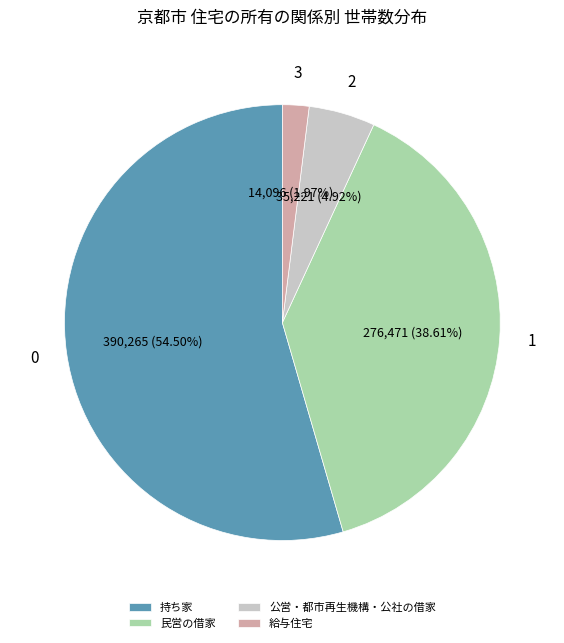

Combined, what portion of the pie is 持ち家 and 民営の借家?

93.1%